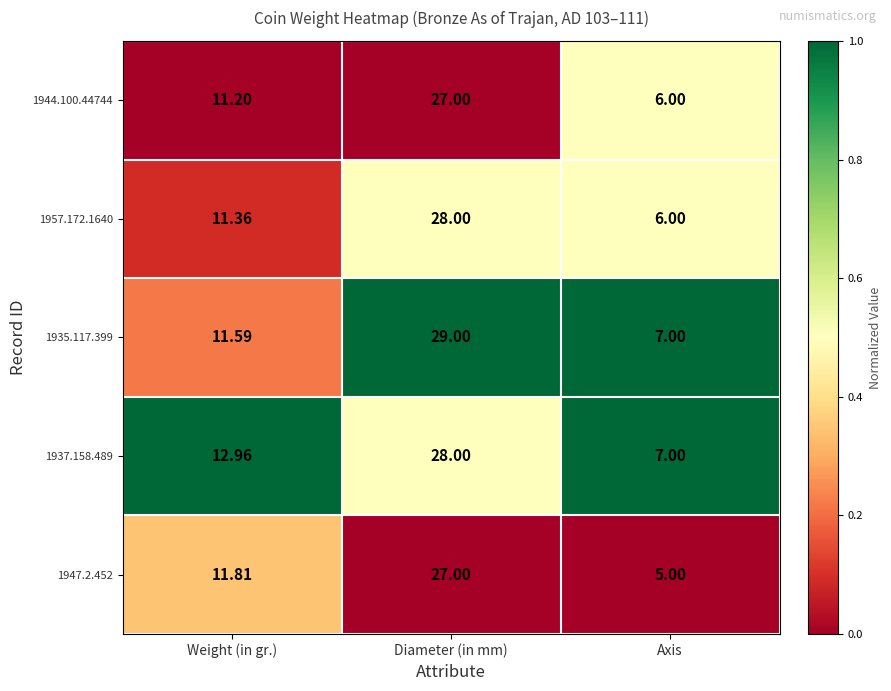

List the labels in order of 1947.2.452 value, smallest first.

Axis, Weight (in gr.), Diameter (in mm)